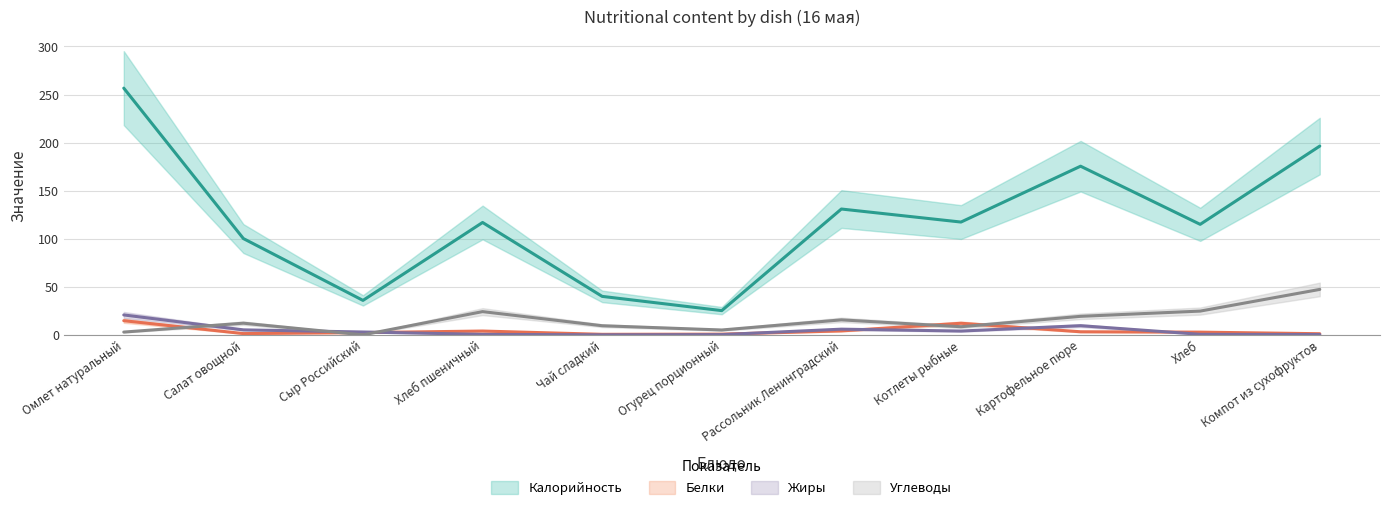

Rank the series at Хлеб пшеничный from highest to lowest value.

Калорийность, Углеводы, Белки, Жиры